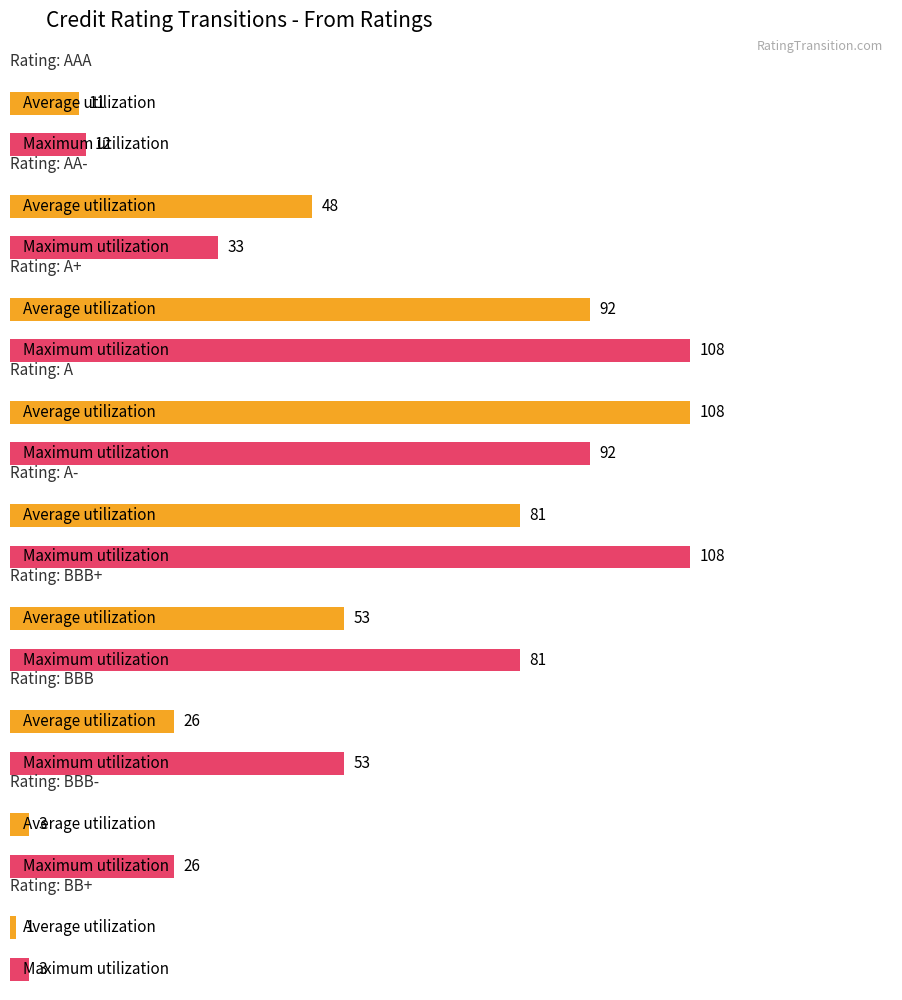

What is the spread (max minus min) of values at BBB-?

23